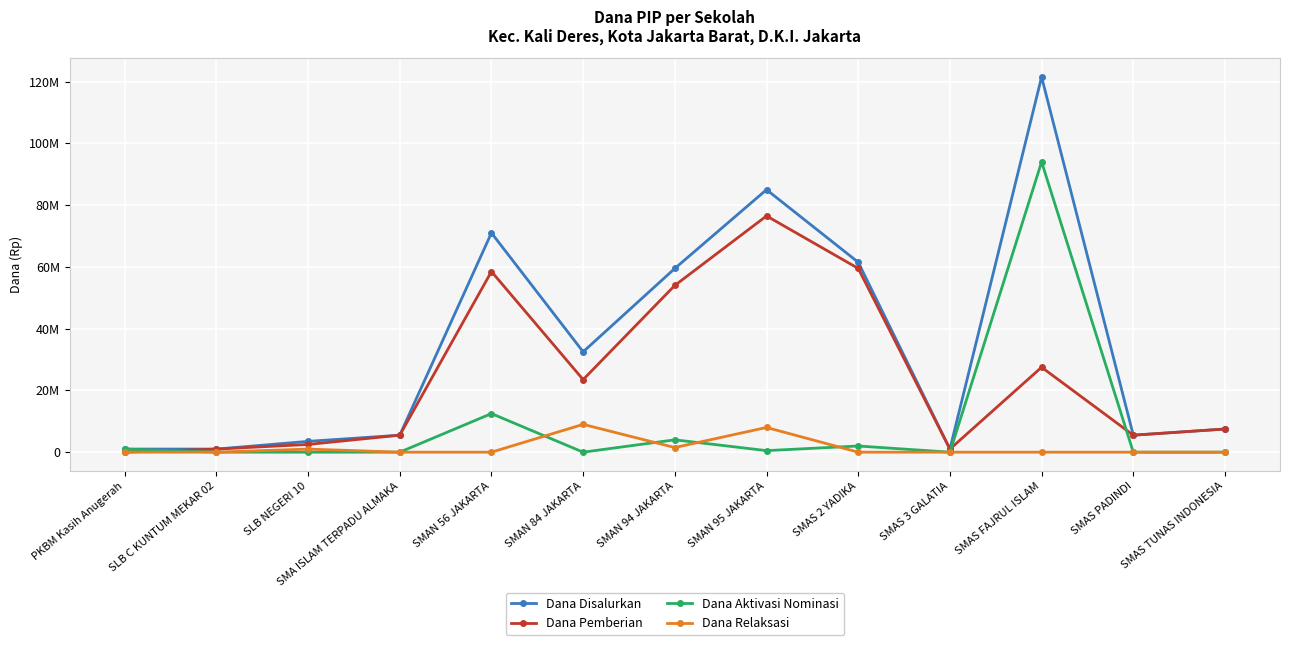

List the series in order of their overall mean, highest first.

Dana Disalurkan, Dana Pemberian, Dana Aktivasi Nominasi, Dana Relaksasi